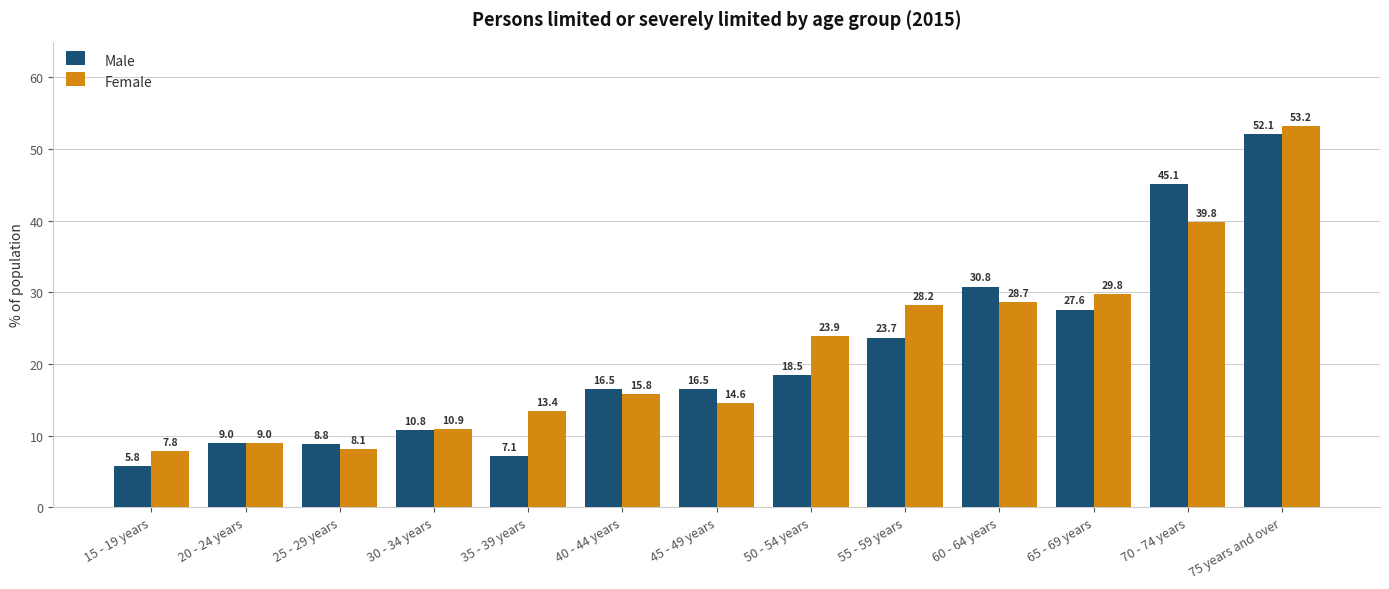

What is the total value across all series at 20 - 24 years?

18.0